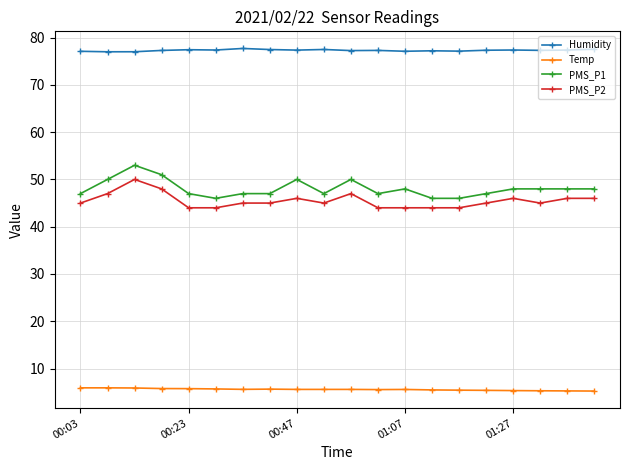

What is the minimum value shown in the chart?

5.2